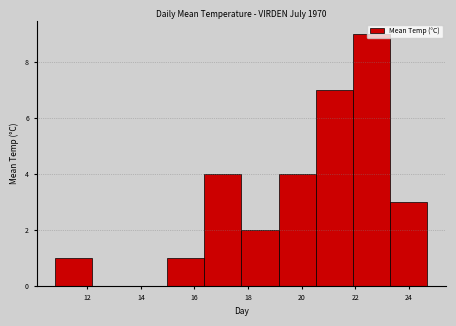

Over which range of the x-axis is the bar tallest?

22.0 to 23.4